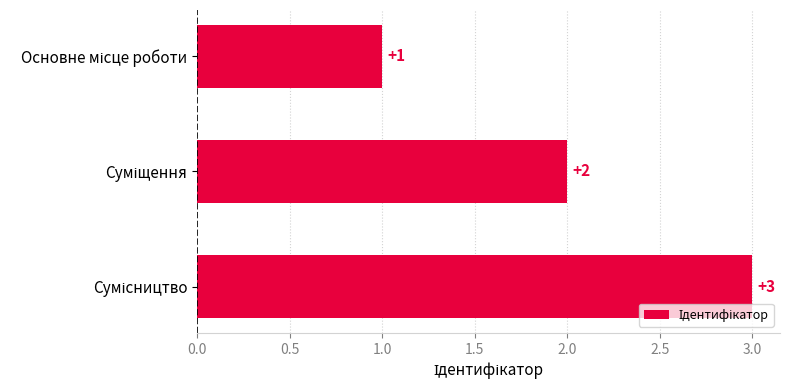

What is the difference between the maximum and minimum values?

2